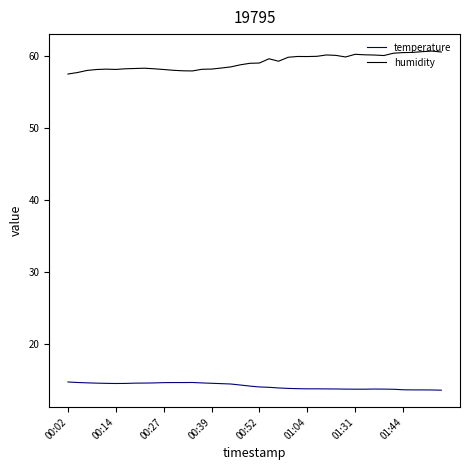

List the series in order of their overall mean, lowest first.

temperature, humidity